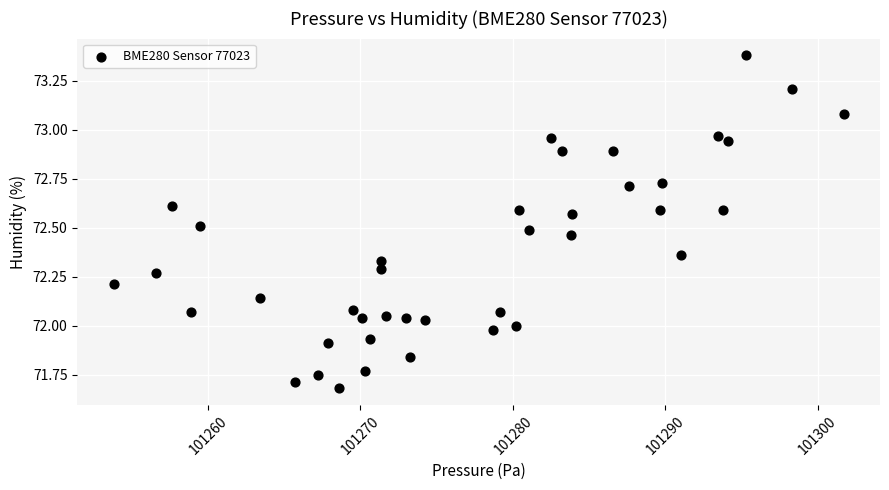

What is the range of Y values (max minus min)?

1.7